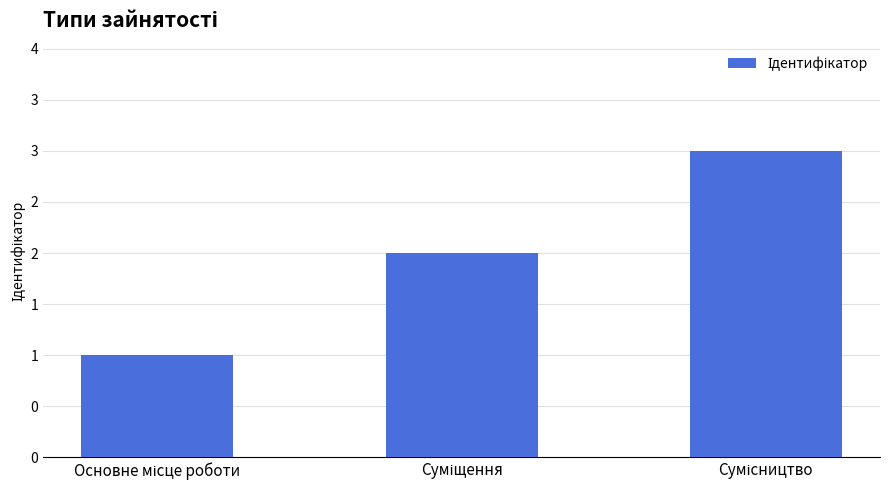

List the labels in order of value, largest first.

Сумісництво, Суміщення, Основне місце роботи